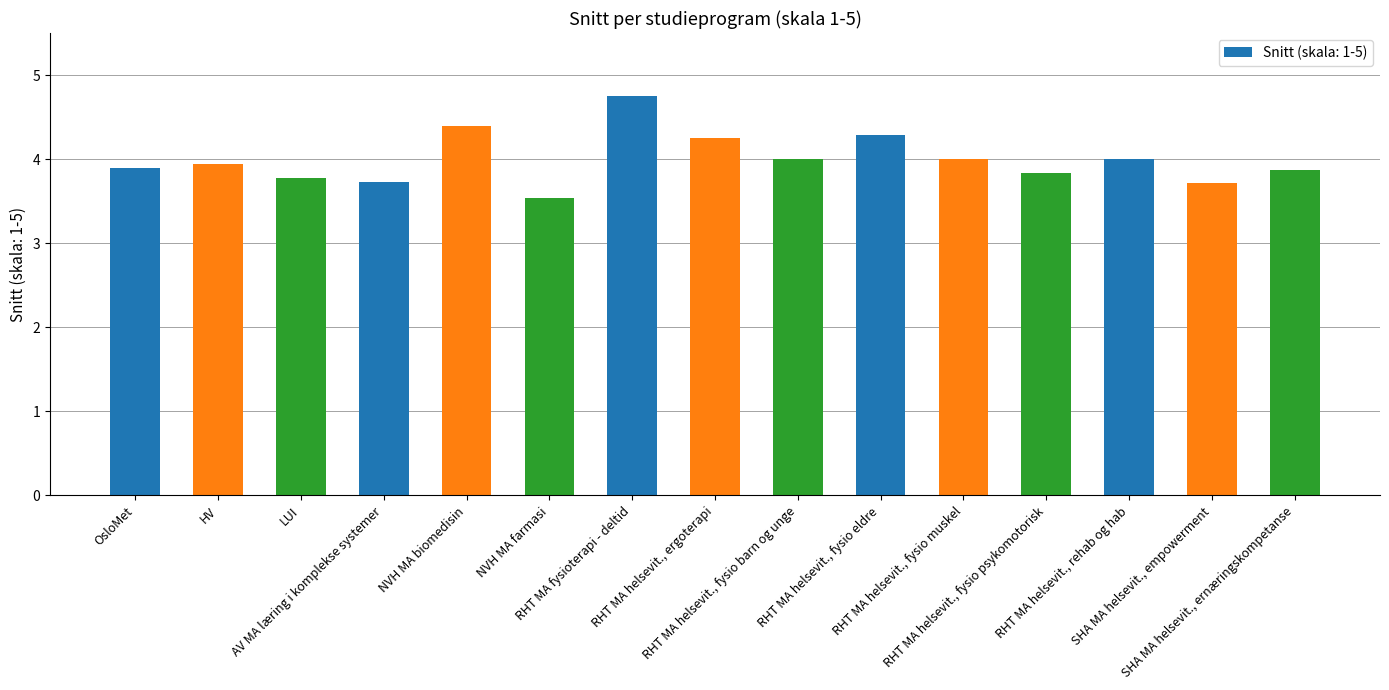

True or false: the data shows 2.6 at RHT MA helsevit., fysio eldre.

False